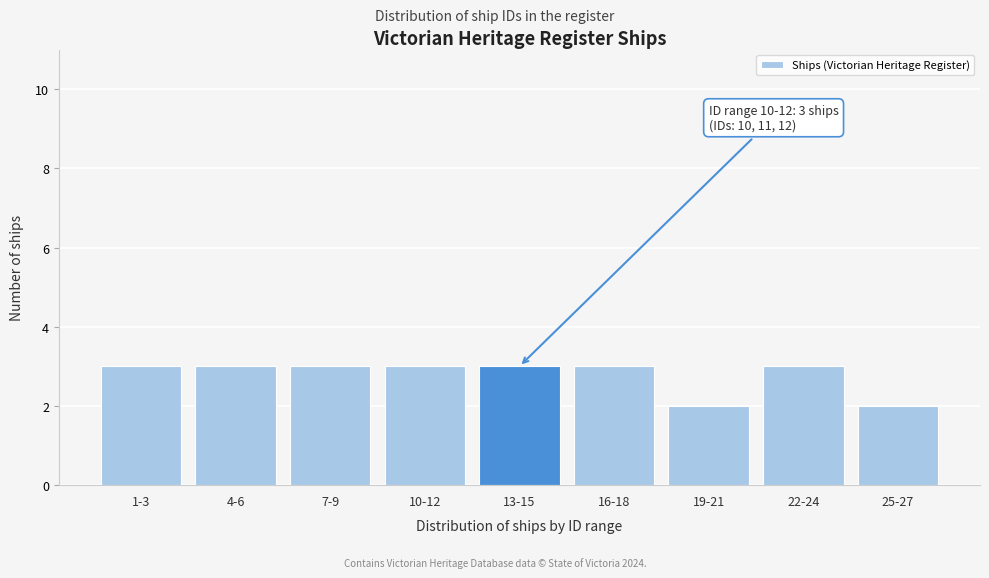

Reading left to right, what are all the values shown in this chart?

3	3	3	3	3	3	2	3	2